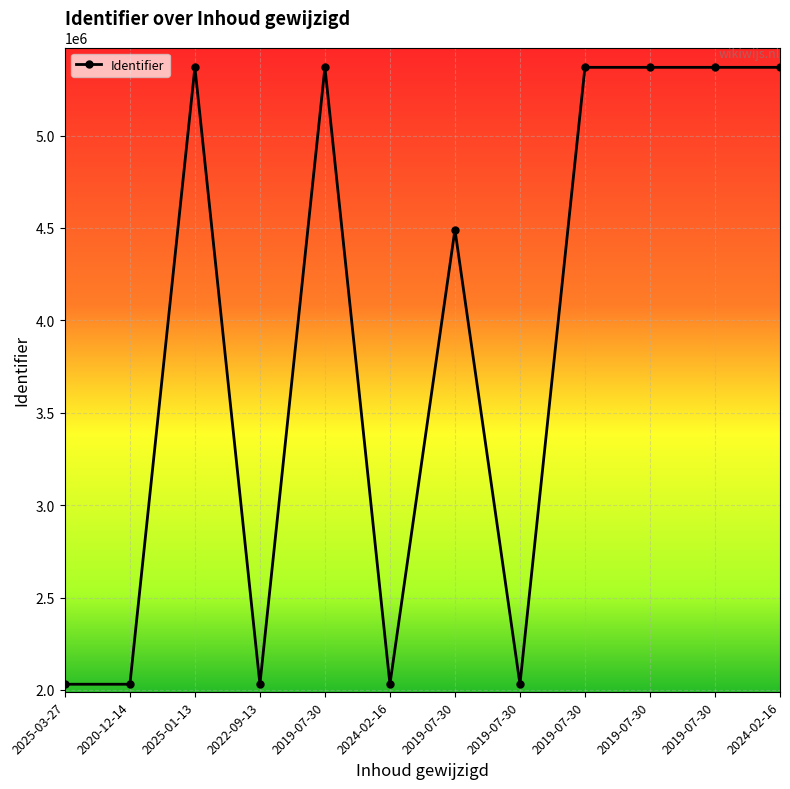

Does the chart have visible grid lines?

Yes